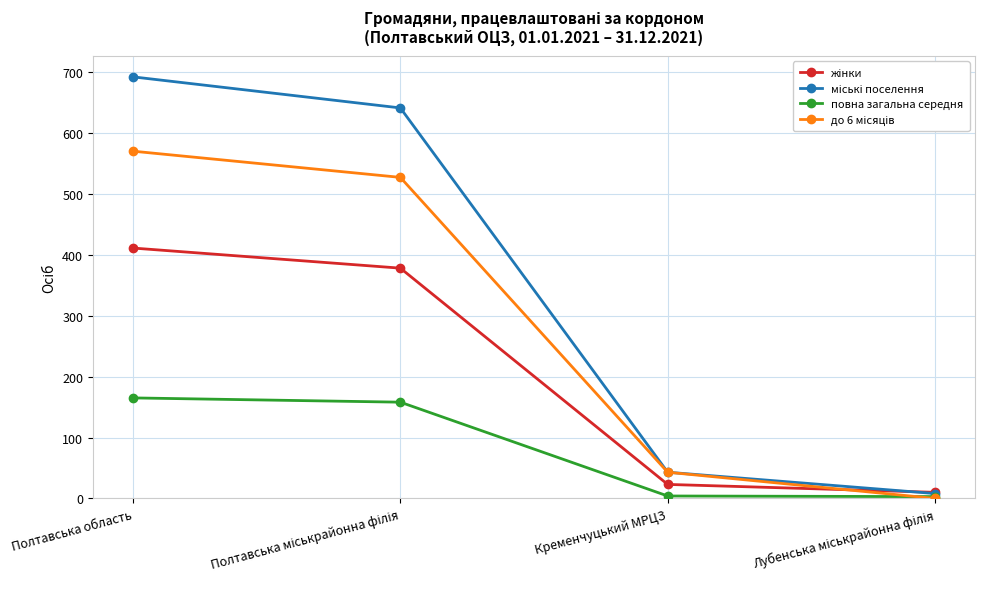

What is the label of the 3rd point from the left?

Кременчуцький МРЦЗ